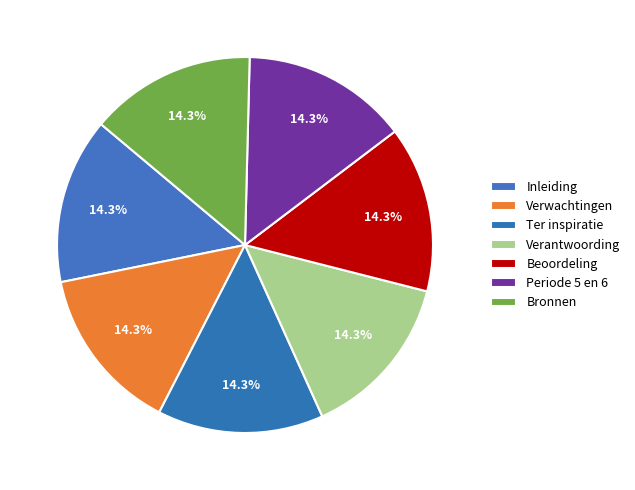

Which category has the smallest portion of the pie?

Inleiding